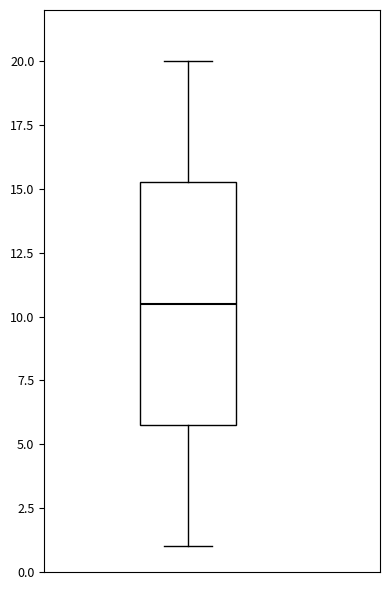

Read this box plot against the y-axis: the position of the median line, the range covered by the box, and the ends of both whiskers. The values are not printed on the chart, so give them approximately, as read against the axis.

median 10.5, box 6.0 to 15.5, whiskers 1.0 to 20.0